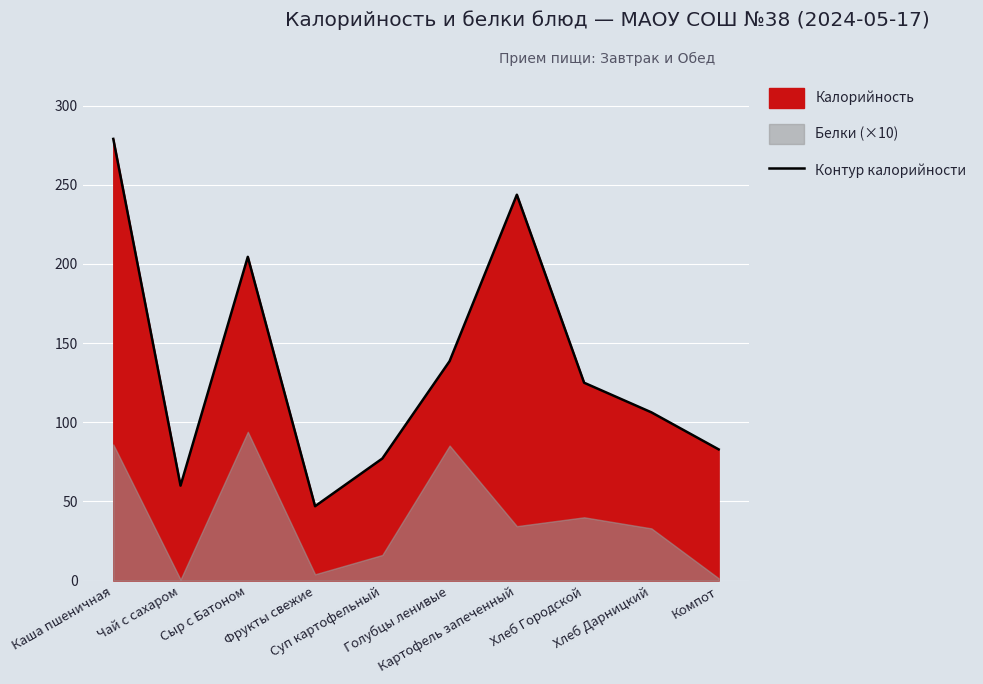

Reading right to left, list all the values displayed in this chart.

82.9	106.3	125.0	243.8	138.6	77.1	47.0	204.5	60.0	279.0